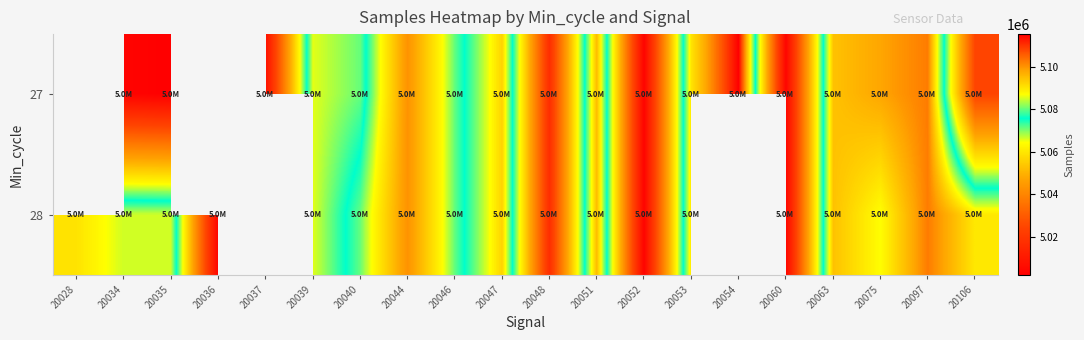

How many values in 27 are above zero?

18